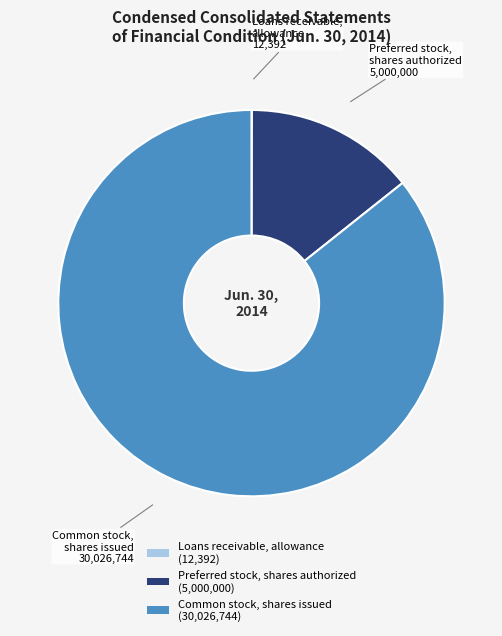

What is the ratio of the value at Common stock, shares issued to the value at Preferred stock, shares authorized?

6.0